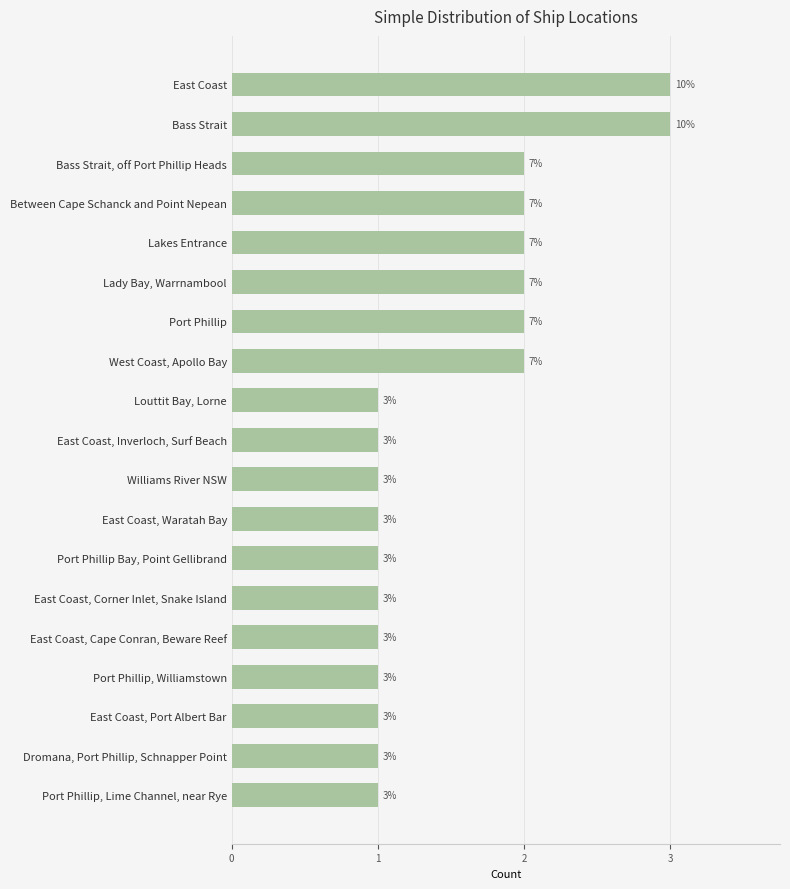

Reading bottom to top, what are all the values shown in this chart?

1	1	1	1	1	1	1	1	1	1	1	2	2	2	2	2	2	3	3